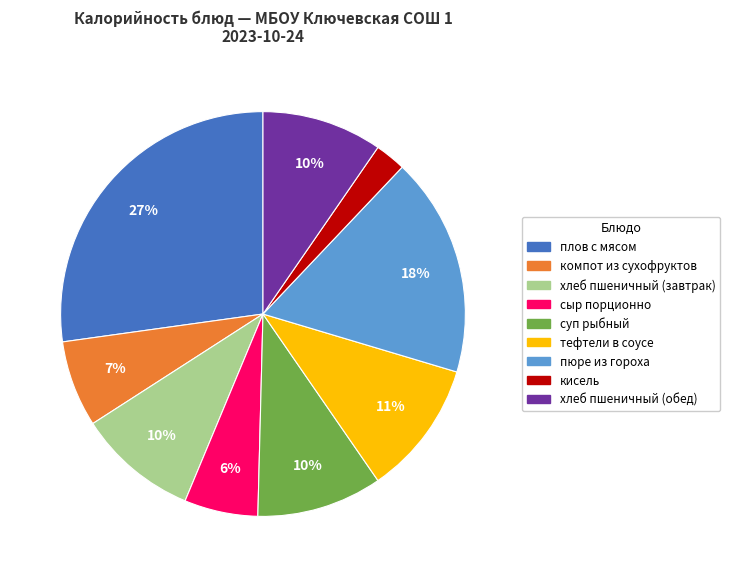

To the nearest percent, what portion does сыр порционно represent?

6%